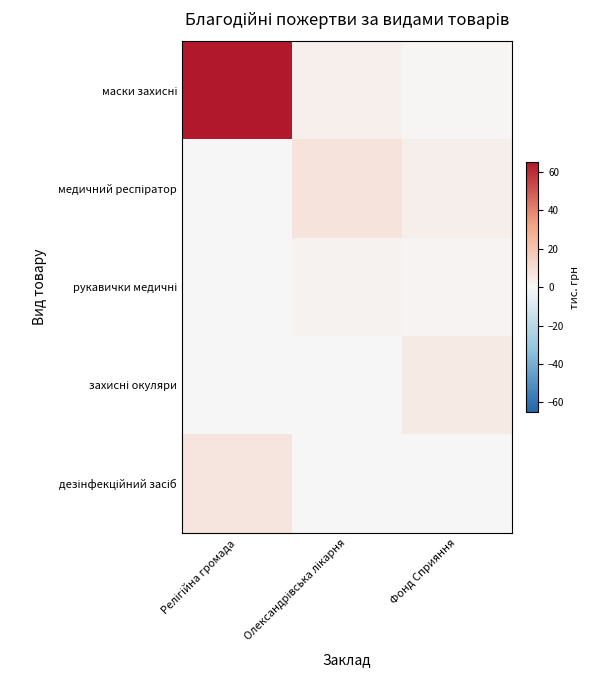

Rank the series by their maximum value, from lowest to highest.

рукавички медичні, захисні окуляри, дезінфекційний засіб, медичний респіратор, маски захисні